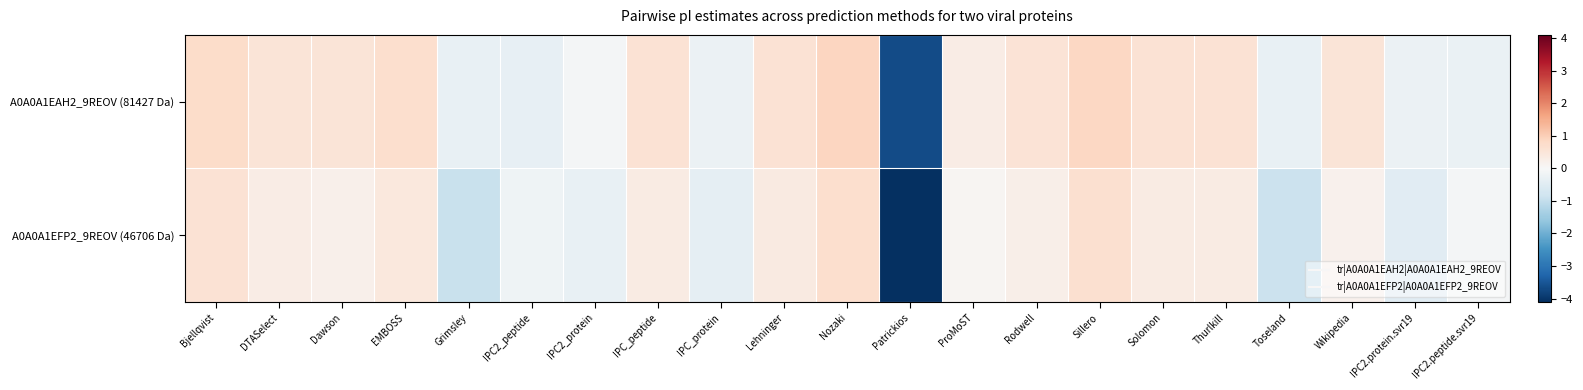

List the series in order of their peak value, highest first.

A0A0A1EAH2_9REOV (81427 Da), A0A0A1EFP2_9REOV (46706 Da)